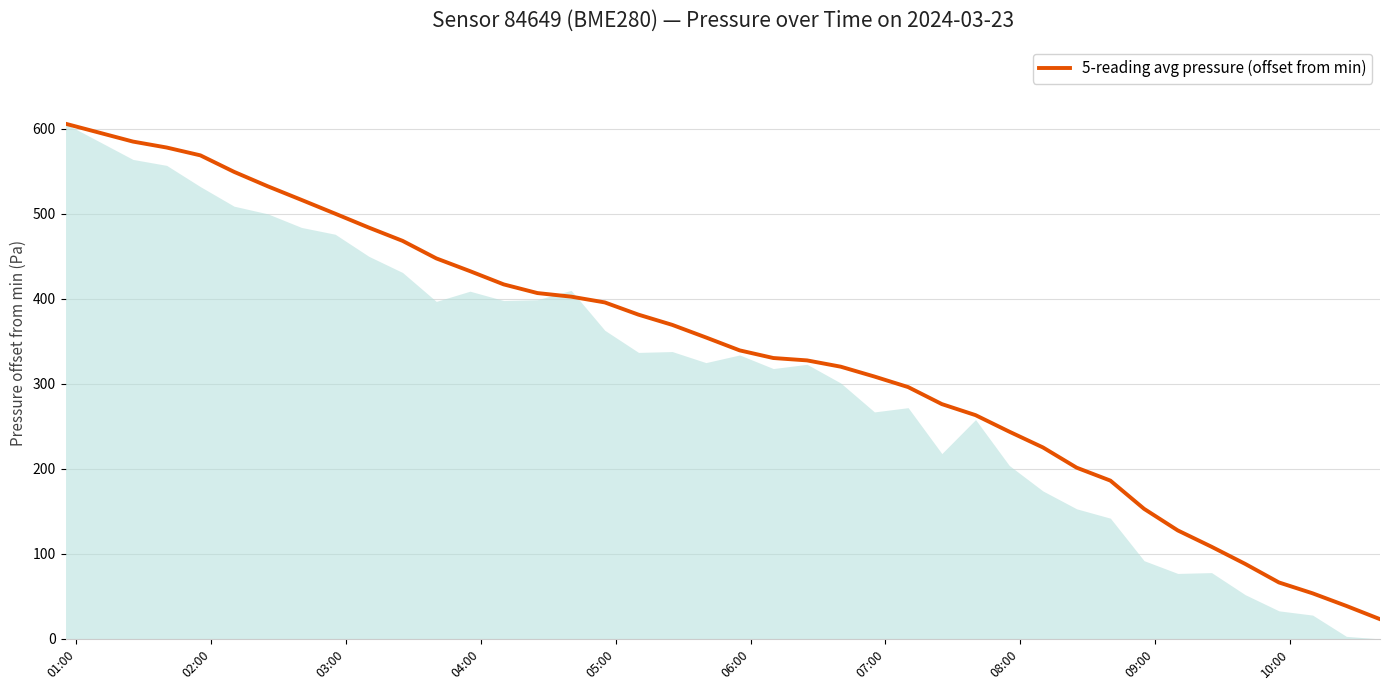

What is the smallest value displayed?

23.2